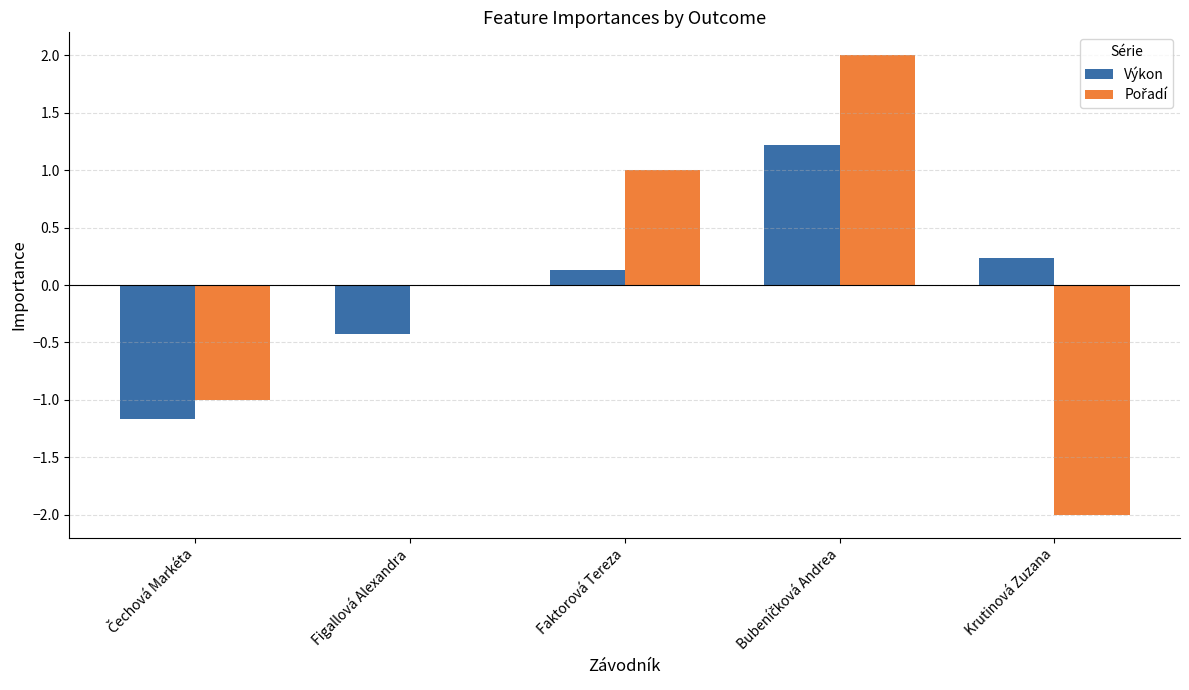

What is the maximum value for Výkon?

1.2